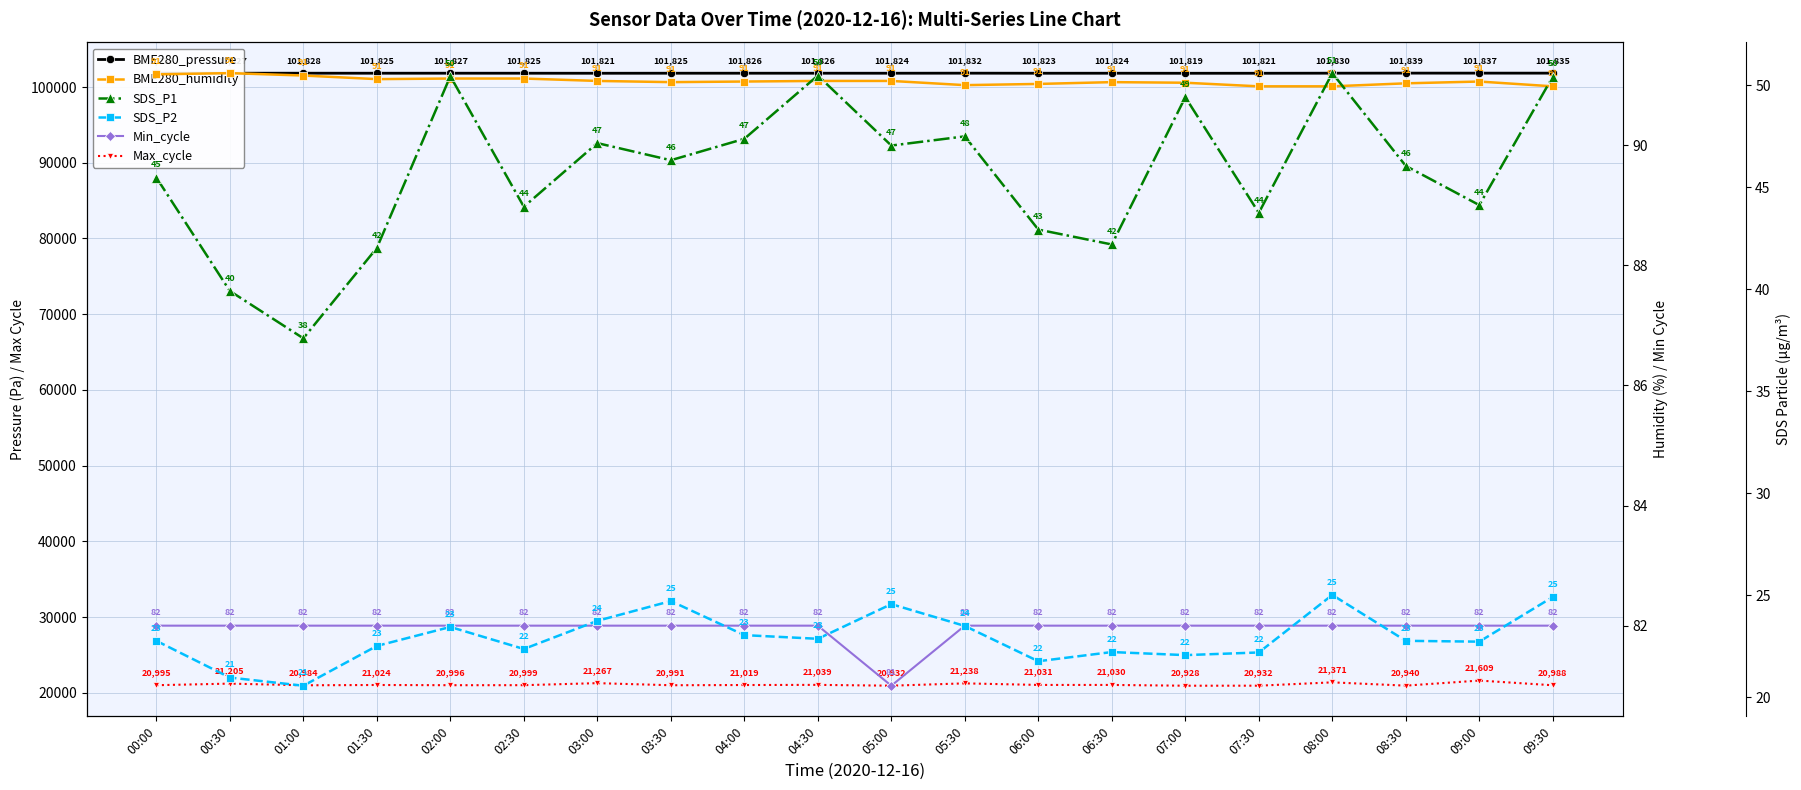

At which label is Min_cycle closest to 81?

05:00